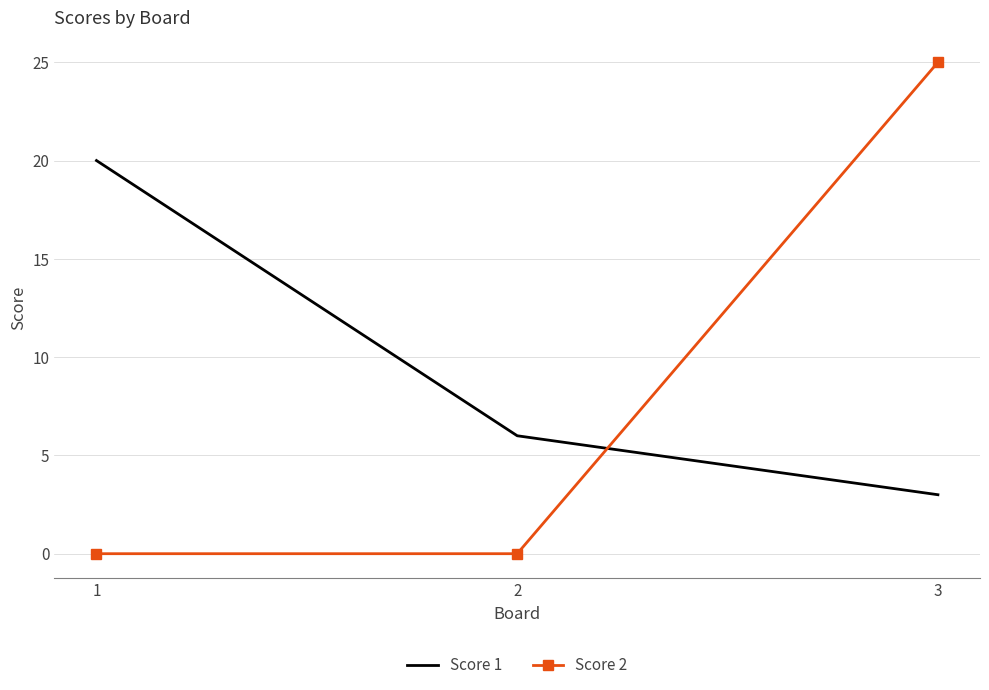

True or false: Score 1 has a value of 10 at 2.

False